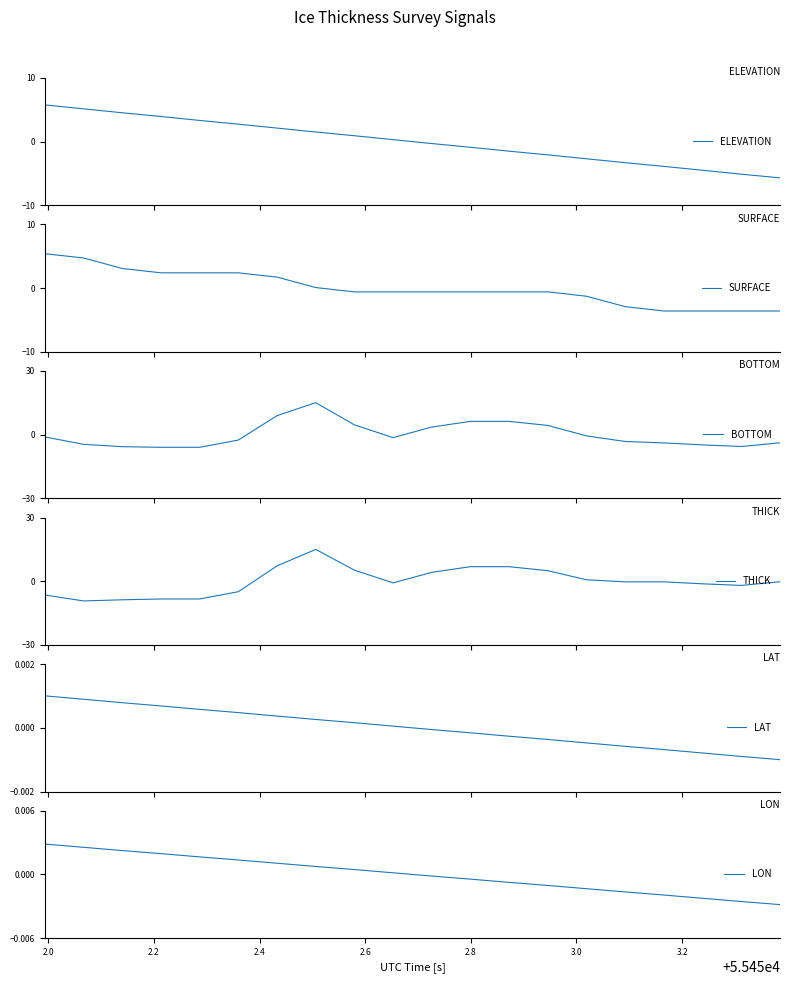

At how many categories does at least one series exceed -8?

20